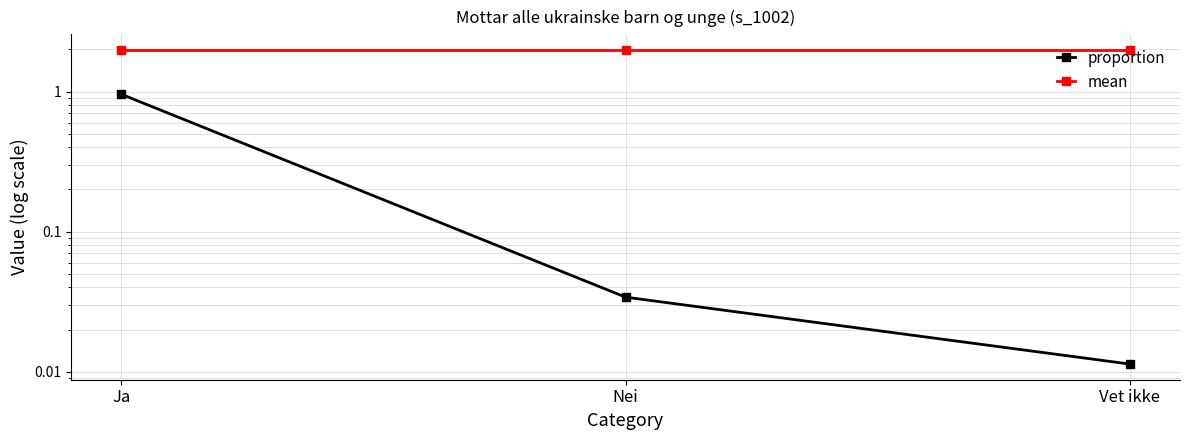

Count the number of data series in this chart.

2